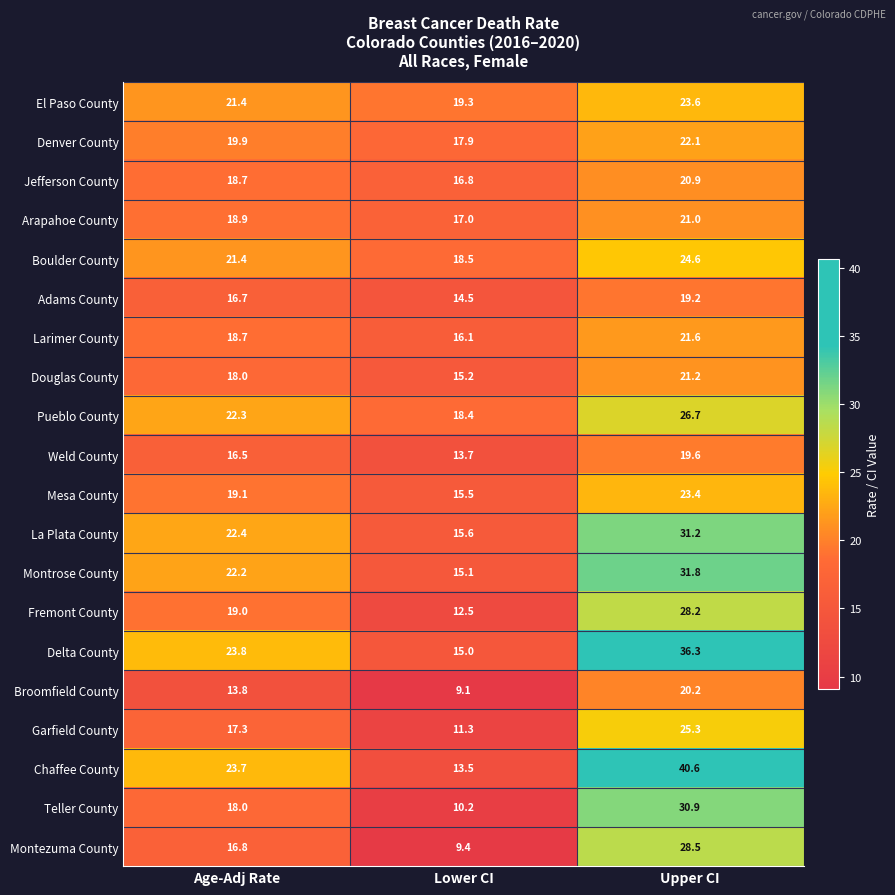

How many values in the Mesa County series exceed 19?

2